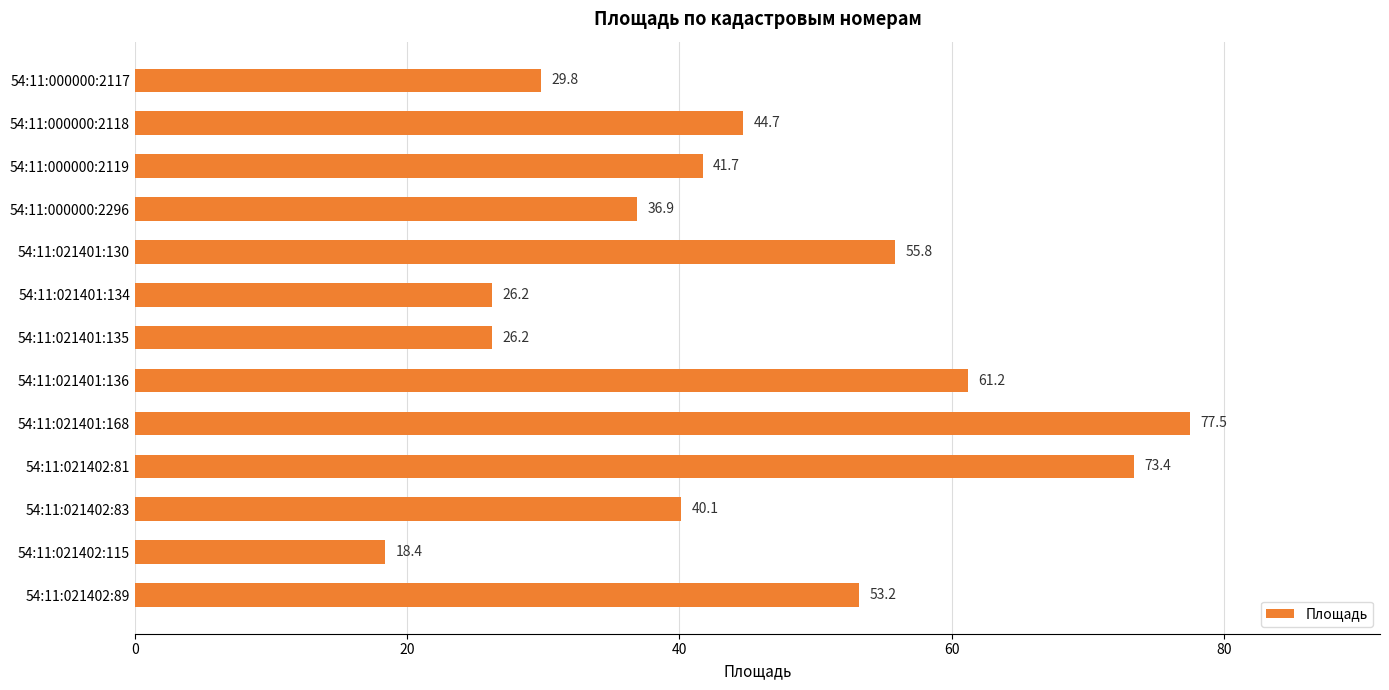

Where is the data nearest to the value 47?

54:11:000000:2118